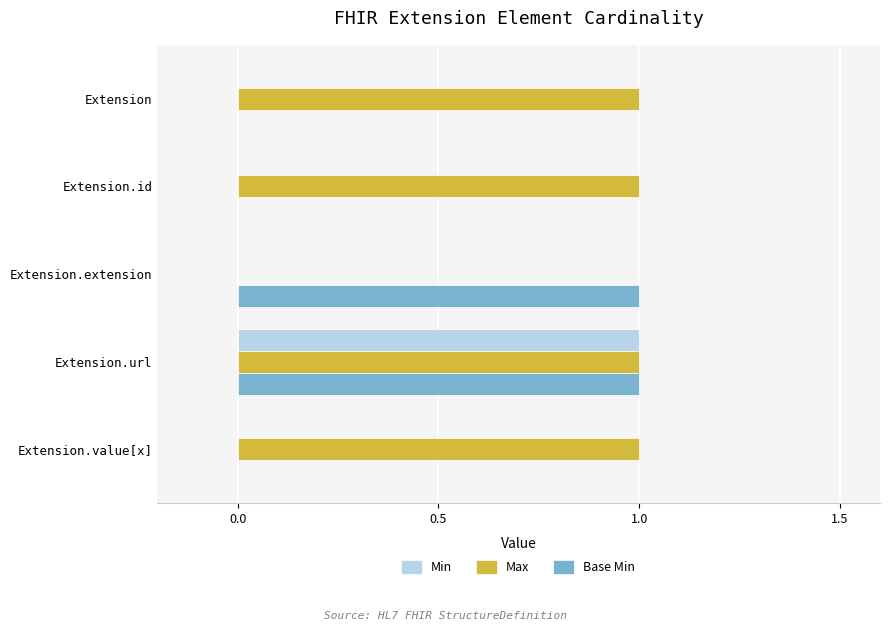

Is the value of Min at Extension greater than the value of Max at Extension.value[x]?

No